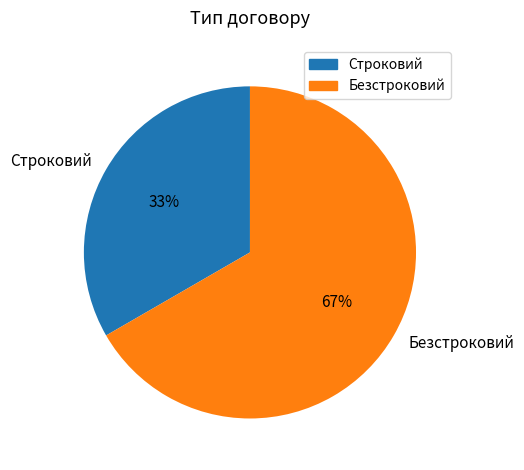

Is the sum of Строковий and Безстроковий greater than half?

Yes